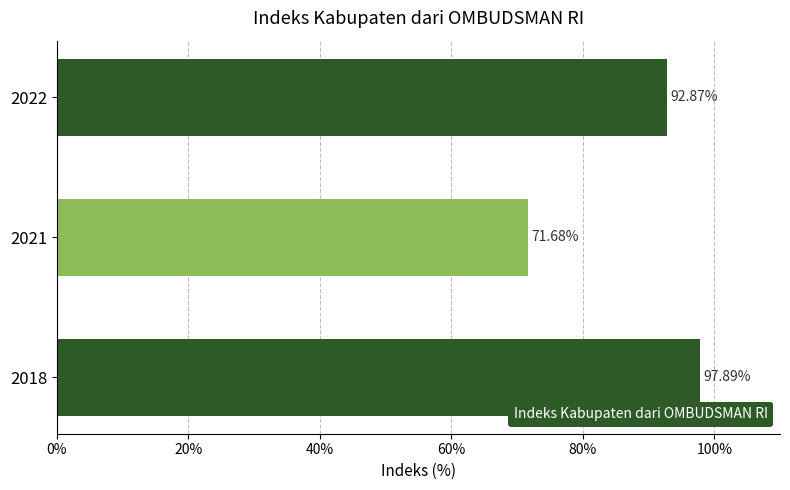

Does the chart contain stacked bars?

No